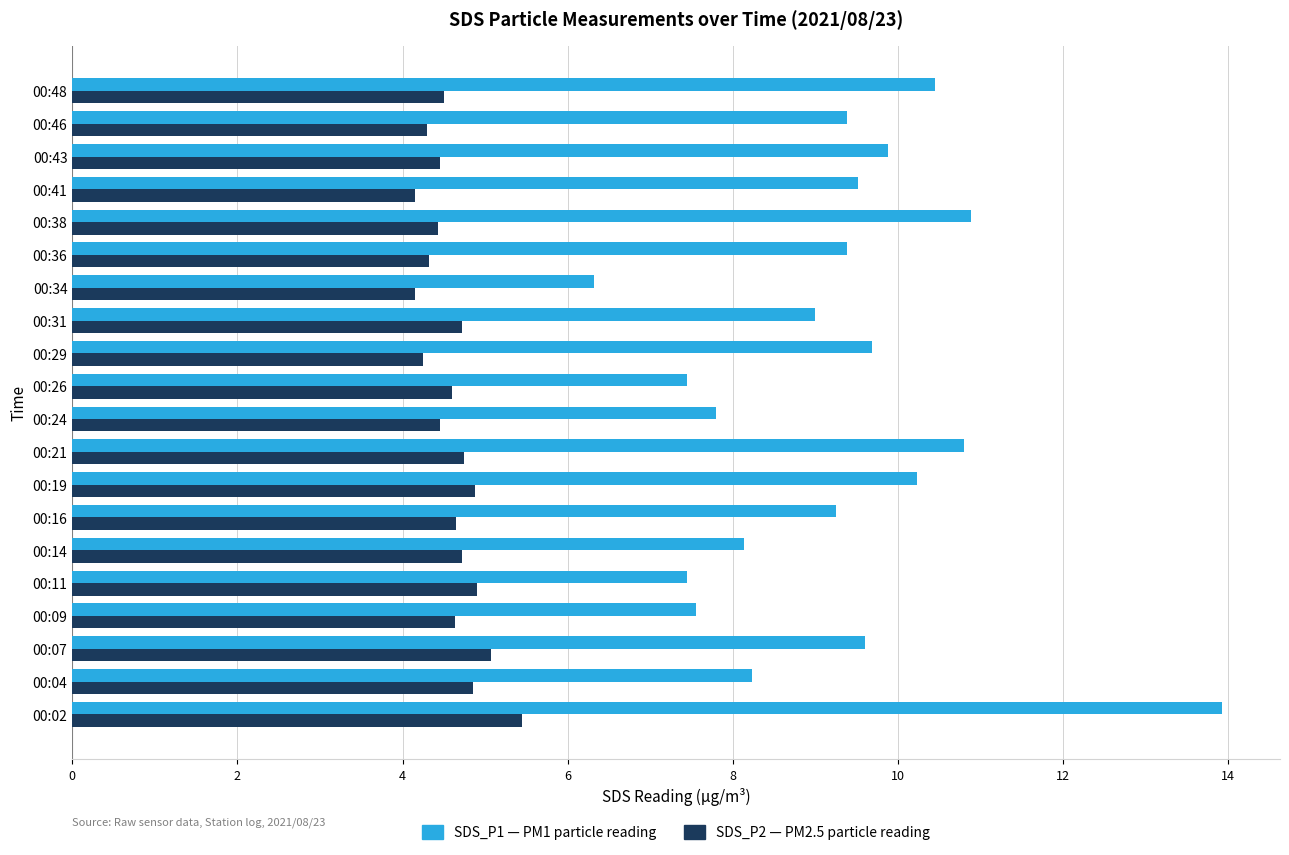

What is the minimum value shown in the chart?

4.2